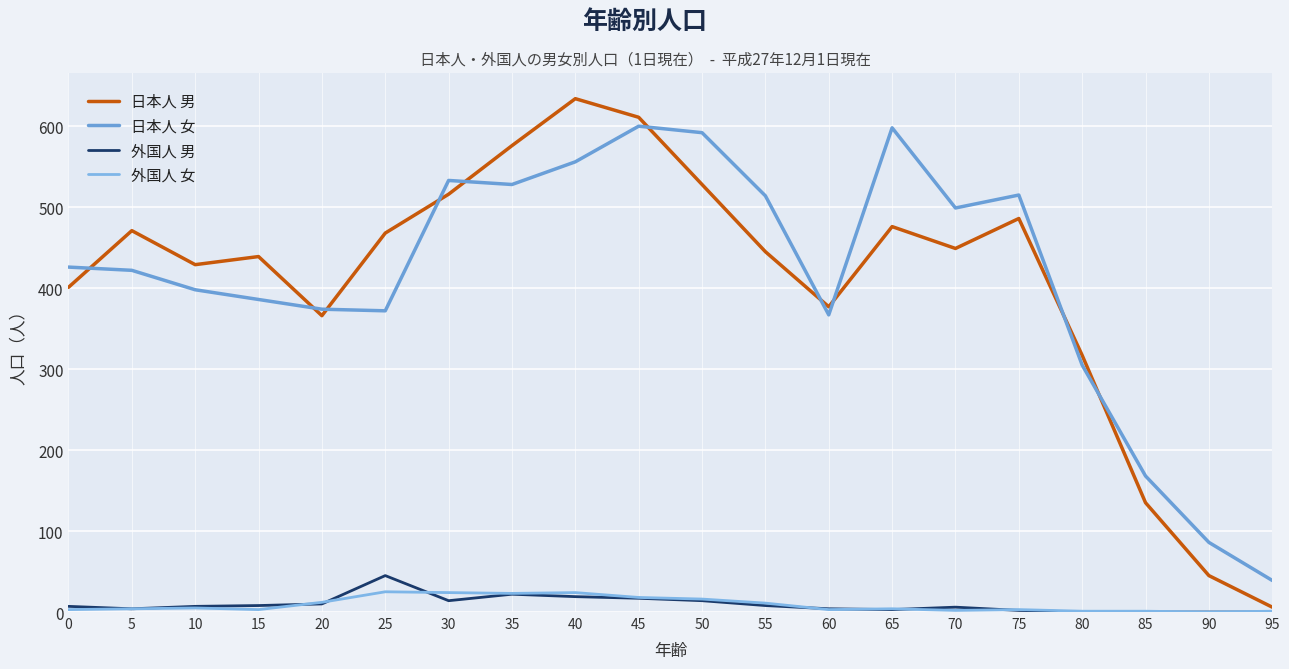

What is the value of the 日本人 男 point at the 10th from the left?

611